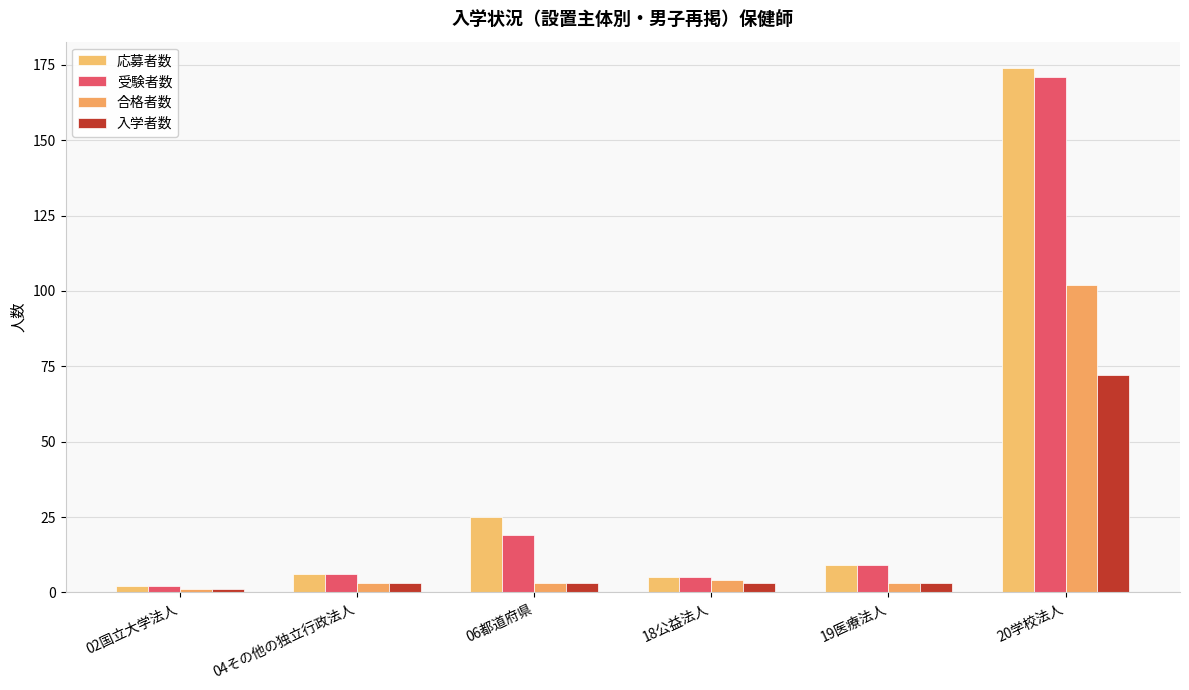

Which category has the highest value across all series?

20学校法人